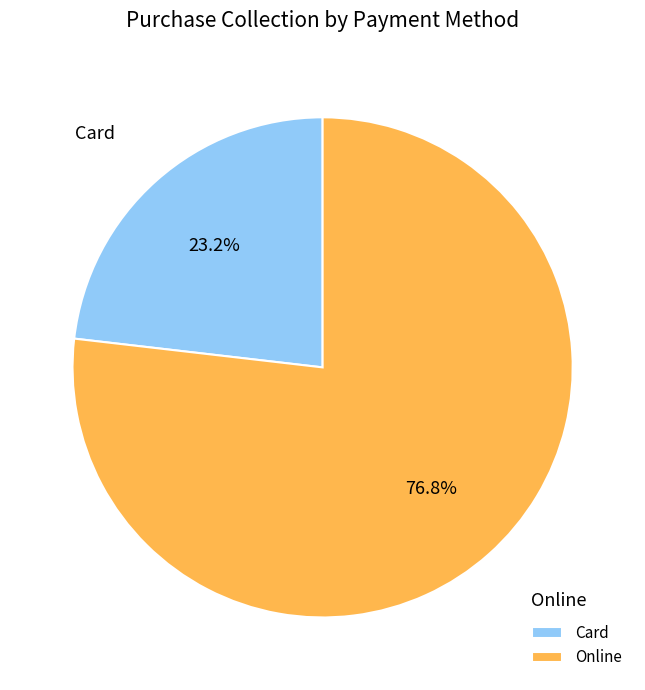

Rank the categories by value from lowest to highest.

Card, Online